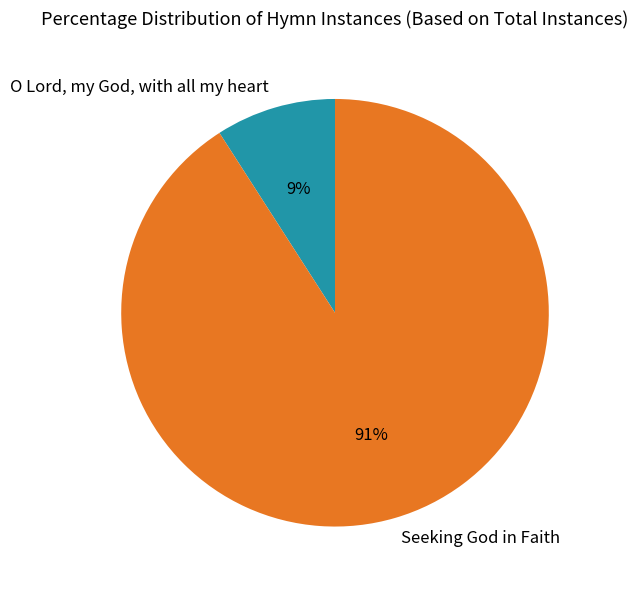

How many slices are in this pie chart?

2